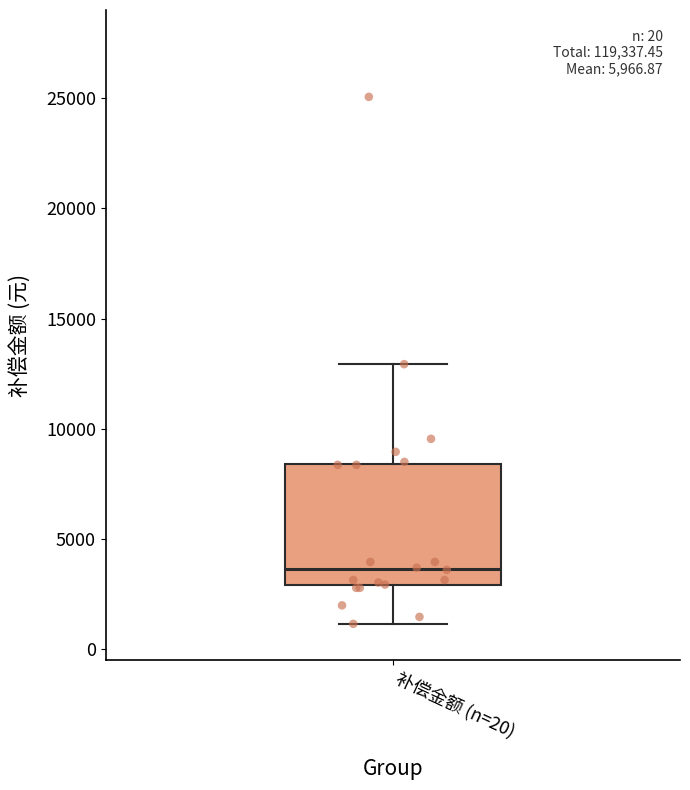

Where does the lower whisker of the box for 补偿金额 (n=20) end on the y-axis? The values are not printed on the chart, so give them approximately, as read against the axis.

1000